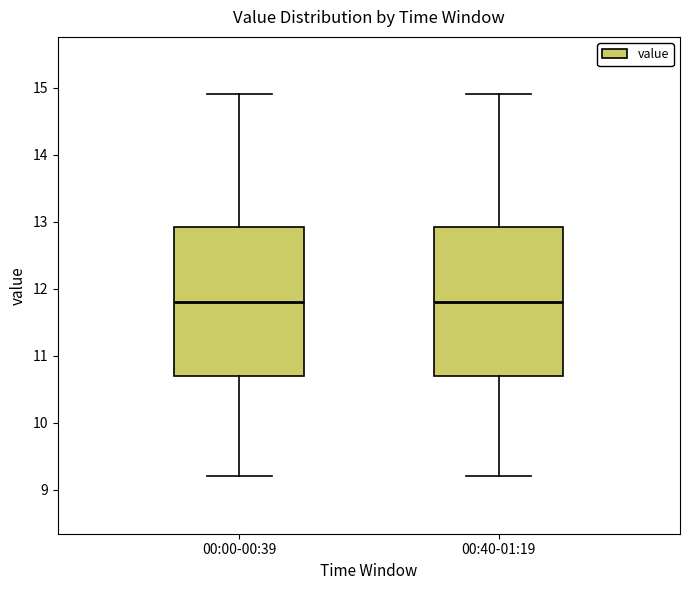

Reading left to right, transcribe this box plot: for each box, give where its median line is, the range the box spans, and where its two whiskers end, as read against the y-axis. The values are not printed on the chart, so give them approximately, as read against the axis.

00:00-00:39: median 11.8, box 10.7 to 12.9, whiskers 9.2 to 14.9
00:40-01:19: median 11.8, box 10.7 to 12.9, whiskers 9.2 to 14.9